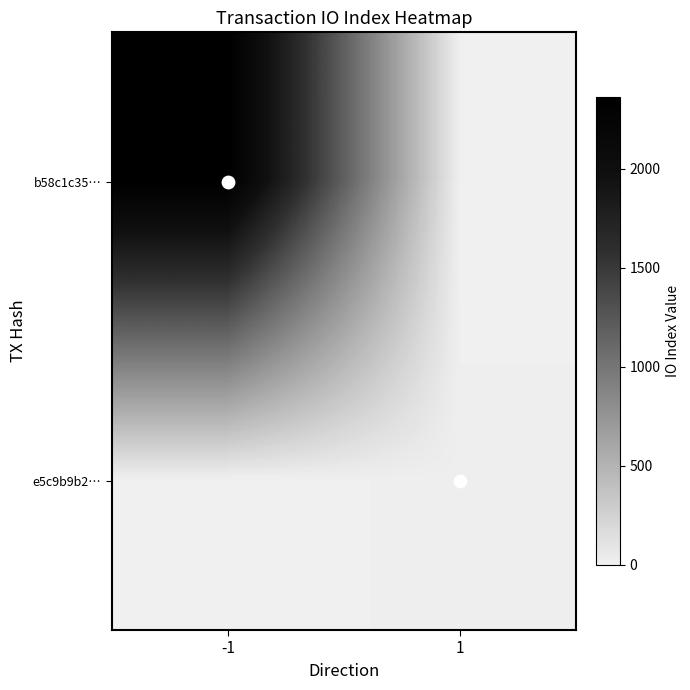

Reading left to right, what are all the values shown in this chart?

b58c1c35…: -1=2361	1=0
e5c9b9b2…: -1=0	1=15